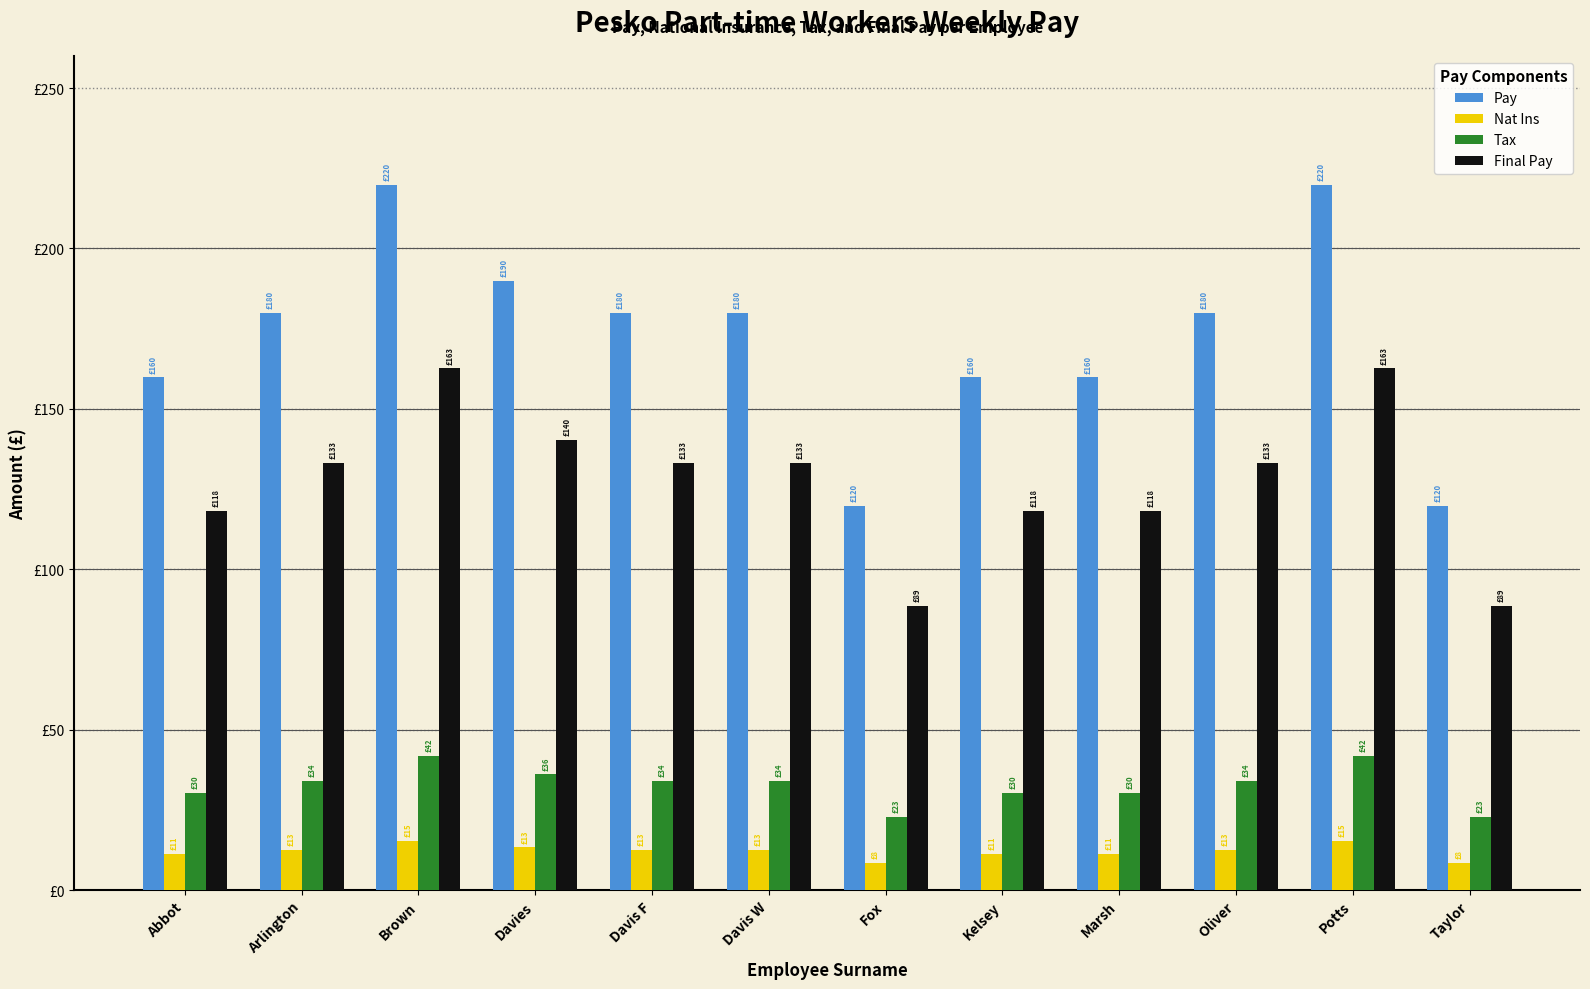

Reading right to left, list all the values displayed in this chart.

Pay: 119.9	219.8	179.8	159.8	159.8	119.9	179.8	179.8	189.8	219.8	179.8	159.8
Nat Ins: 8.4	15.4	12.6	11.2	11.2	8.4	12.6	12.6	13.3	15.4	12.6	11.2
Tax: 22.8	41.8	34.2	30.4	30.4	22.8	34.2	34.2	36.1	41.8	34.2	30.4
Final Pay: 88.7	162.6	133.1	118.3	118.3	88.7	133.1	133.1	140.5	162.6	133.1	118.3